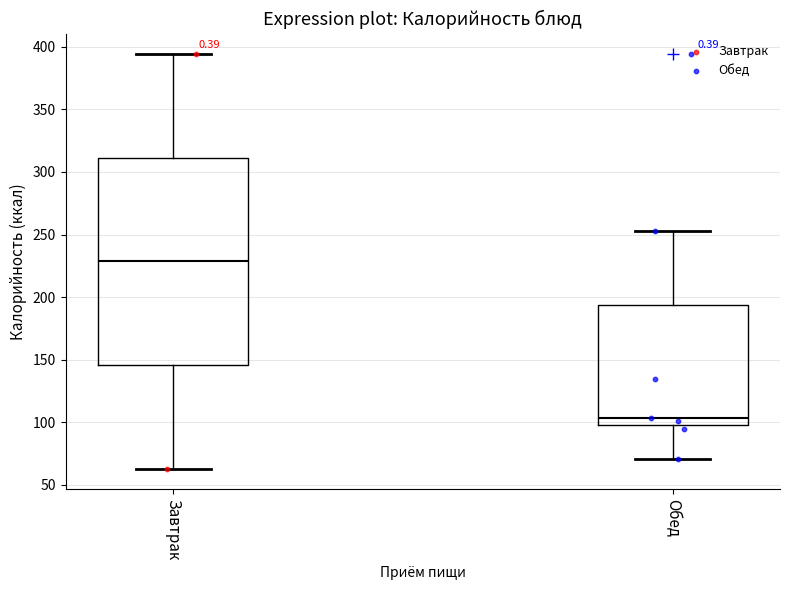

Where does the lower whisker of the box for Обед end on the y-axis? The values are not printed on the chart, so give them approximately, as read against the axis.

70